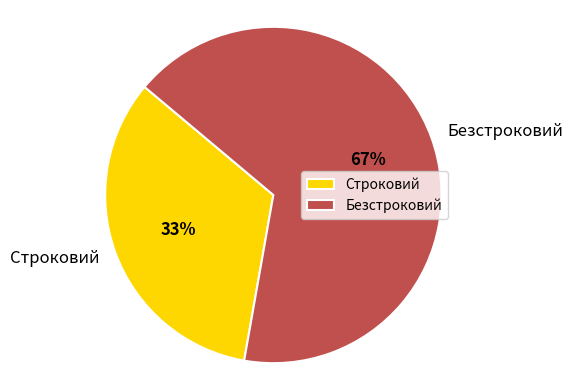

Which has a higher value, Строковий or Безстроковий?

Безстроковий